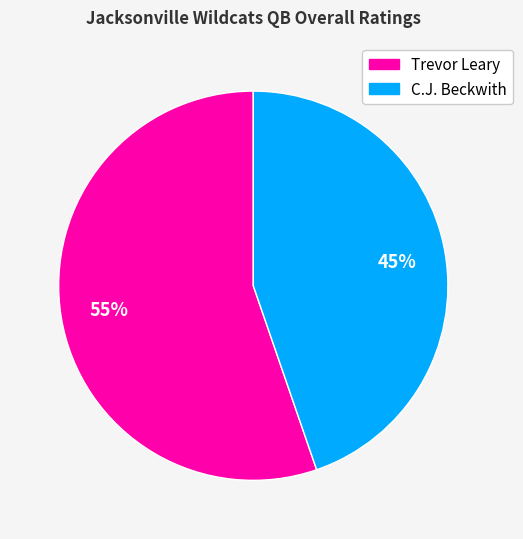

Between C.J. Beckwith and Trevor Leary, which is larger?

Trevor Leary